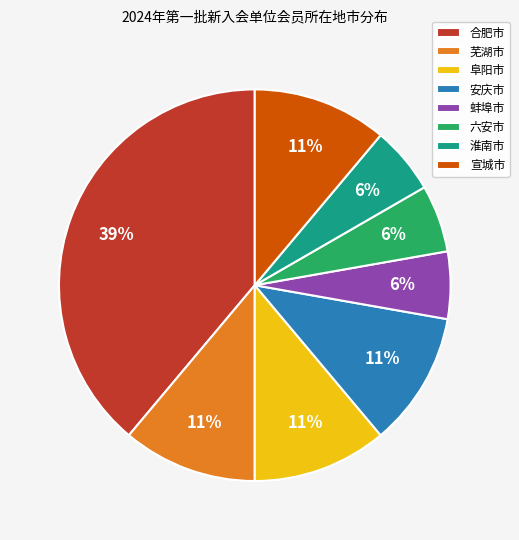

Which slice is the largest?

合肥市